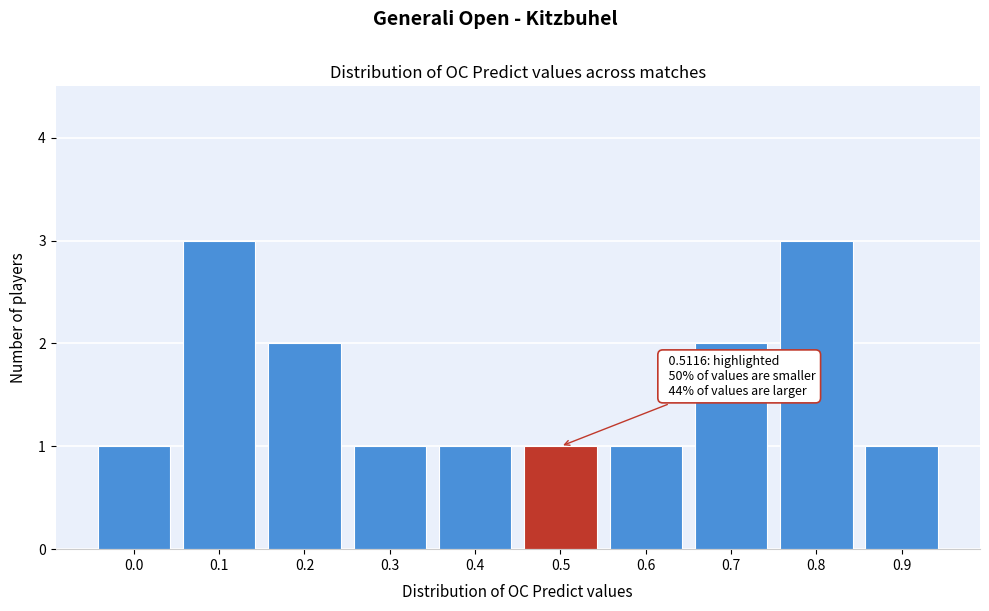

Reading left to right, what are all the values shown in this chart?

0.0=1	0.1=3	0.2=2	0.3=1	0.4=1	0.5=1	0.6=1	0.7=2	0.8=3	0.9=1